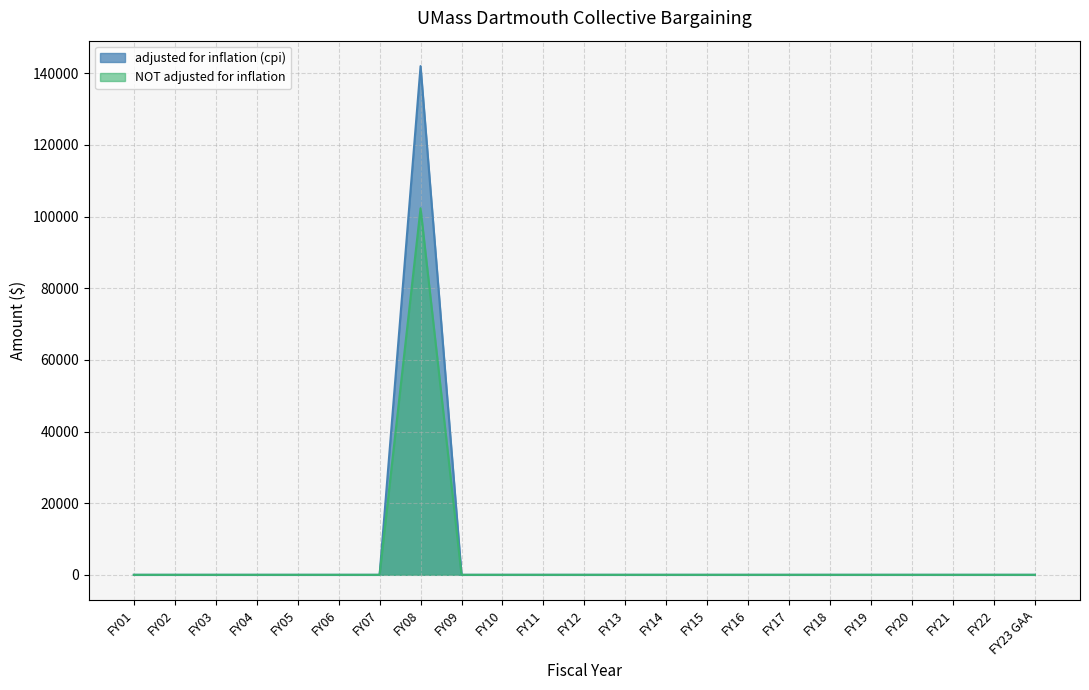

Which category has the lowest value across all series?

FY01